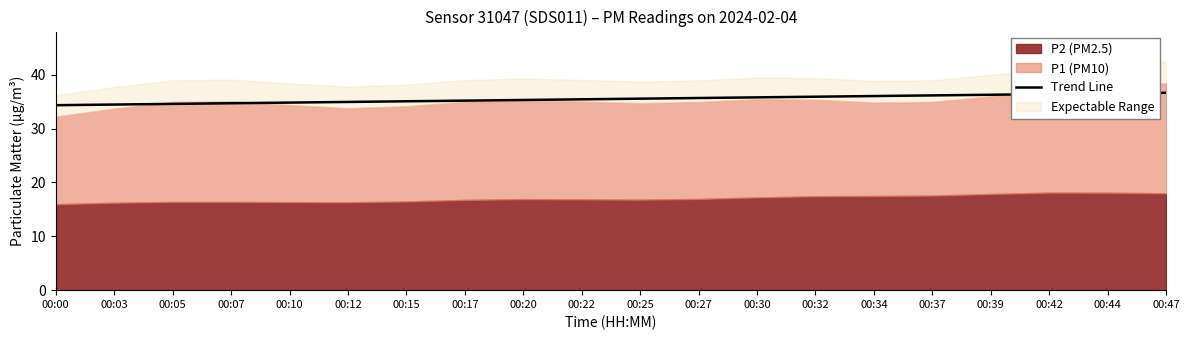

What is the minimum value for Trend Line?

34.3